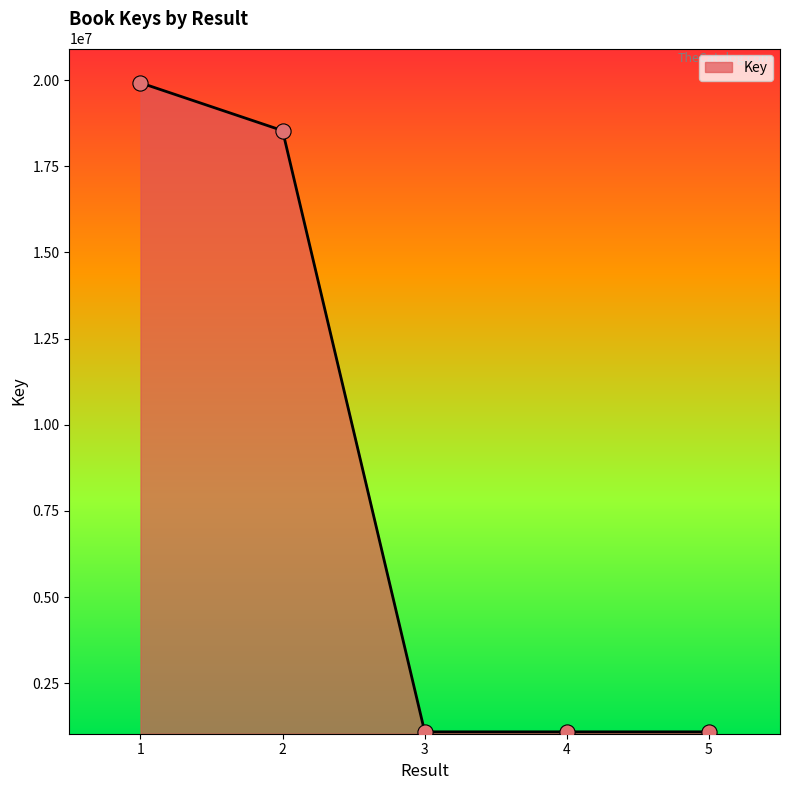

What is the change in value from 2 to 3?

-17443986